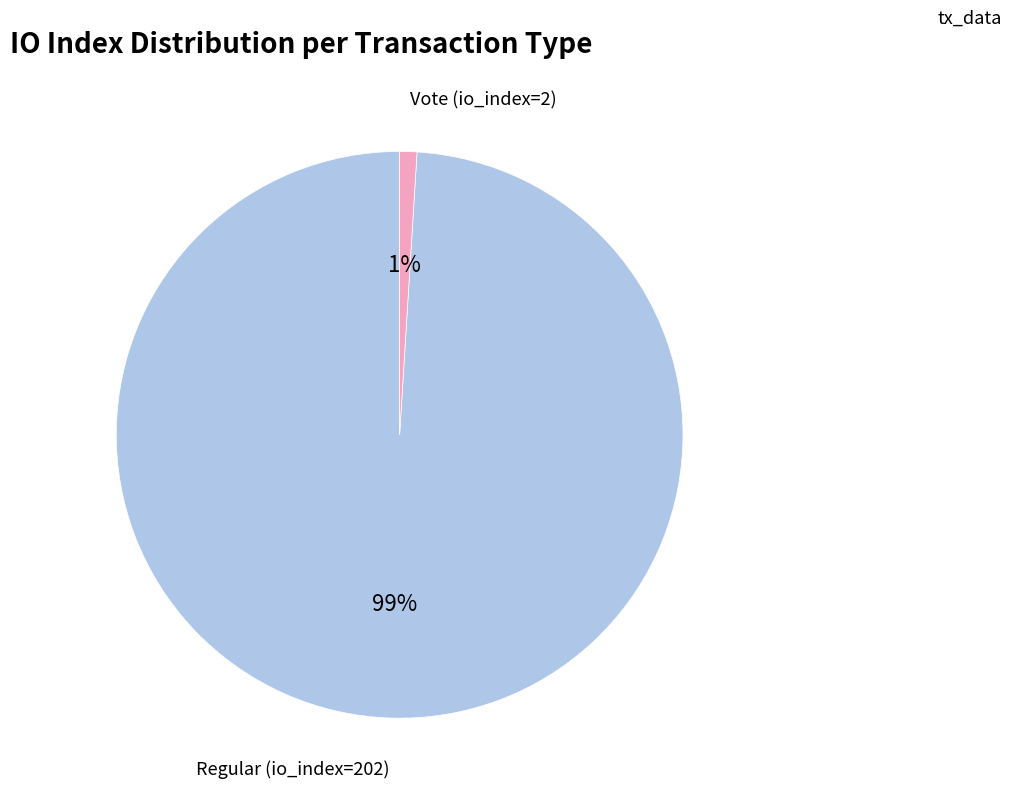

To the nearest percent, what is the average slice percentage?

50%